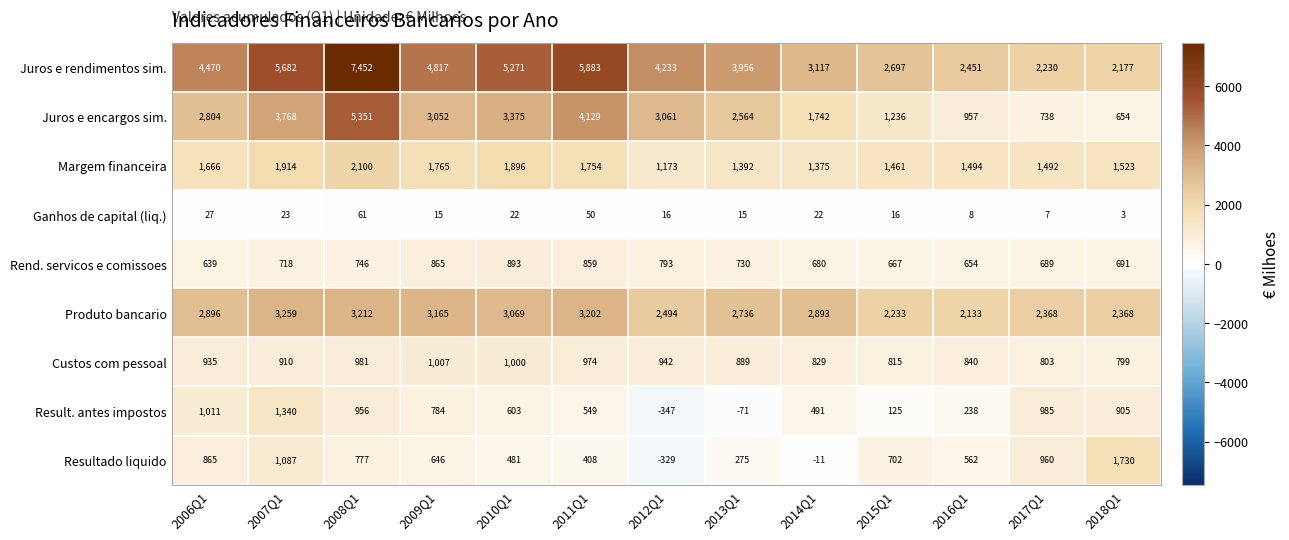

The value of Juros e rendimentos sim. at 2017Q1 is 643. True or false?

False